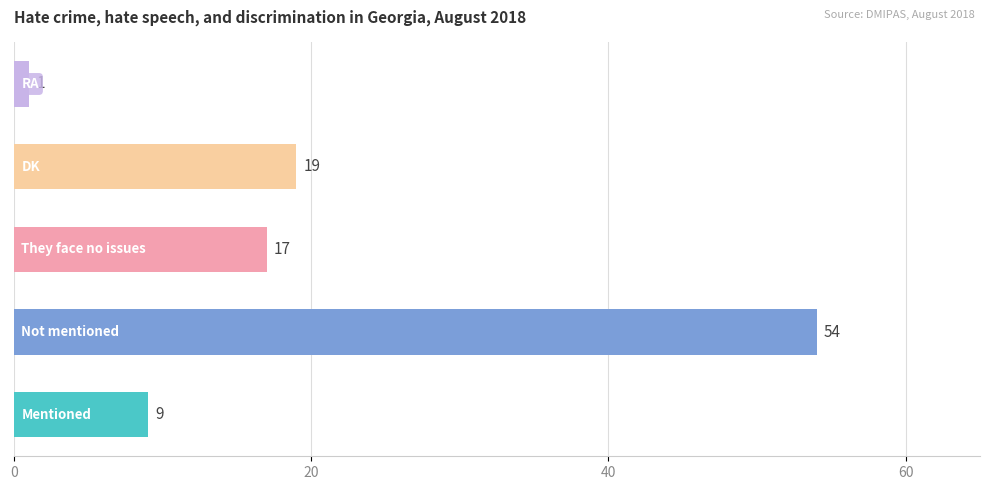

What is the minimum value shown in the chart?

1